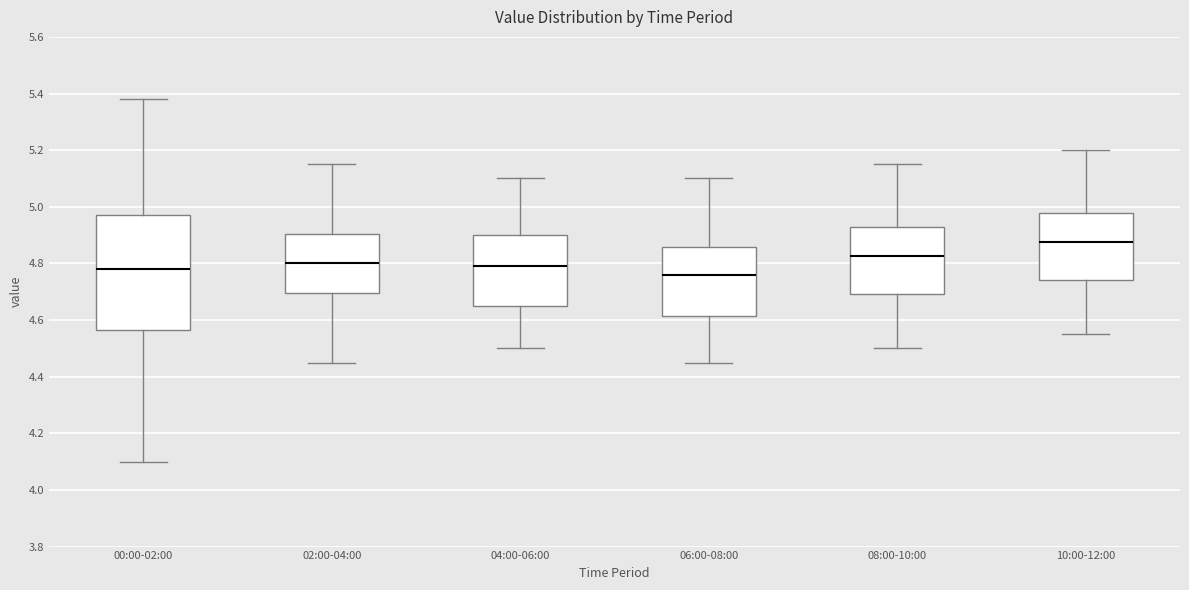

Reading left to right, read every box against the y-axis: the position of its median line, the range the box covers, and the ends of its whiskers. The values are not printed on the chart, so give them approximately, as read against the axis.

00:00-02:00: median 4.78, box 4.56 to 4.98, whiskers 4.10 to 5.38
02:00-04:00: median 4.80, box 4.70 to 4.90, whiskers 4.46 to 5.16
04:00-06:00: median 4.80, box 4.66 to 4.90, whiskers 4.50 to 5.10
06:00-08:00: median 4.76, box 4.62 to 4.86, whiskers 4.46 to 5.10
08:00-10:00: median 4.82, box 4.70 to 4.92, whiskers 4.50 to 5.16
10:00-12:00: median 4.88, box 4.74 to 4.98, whiskers 4.56 to 5.20